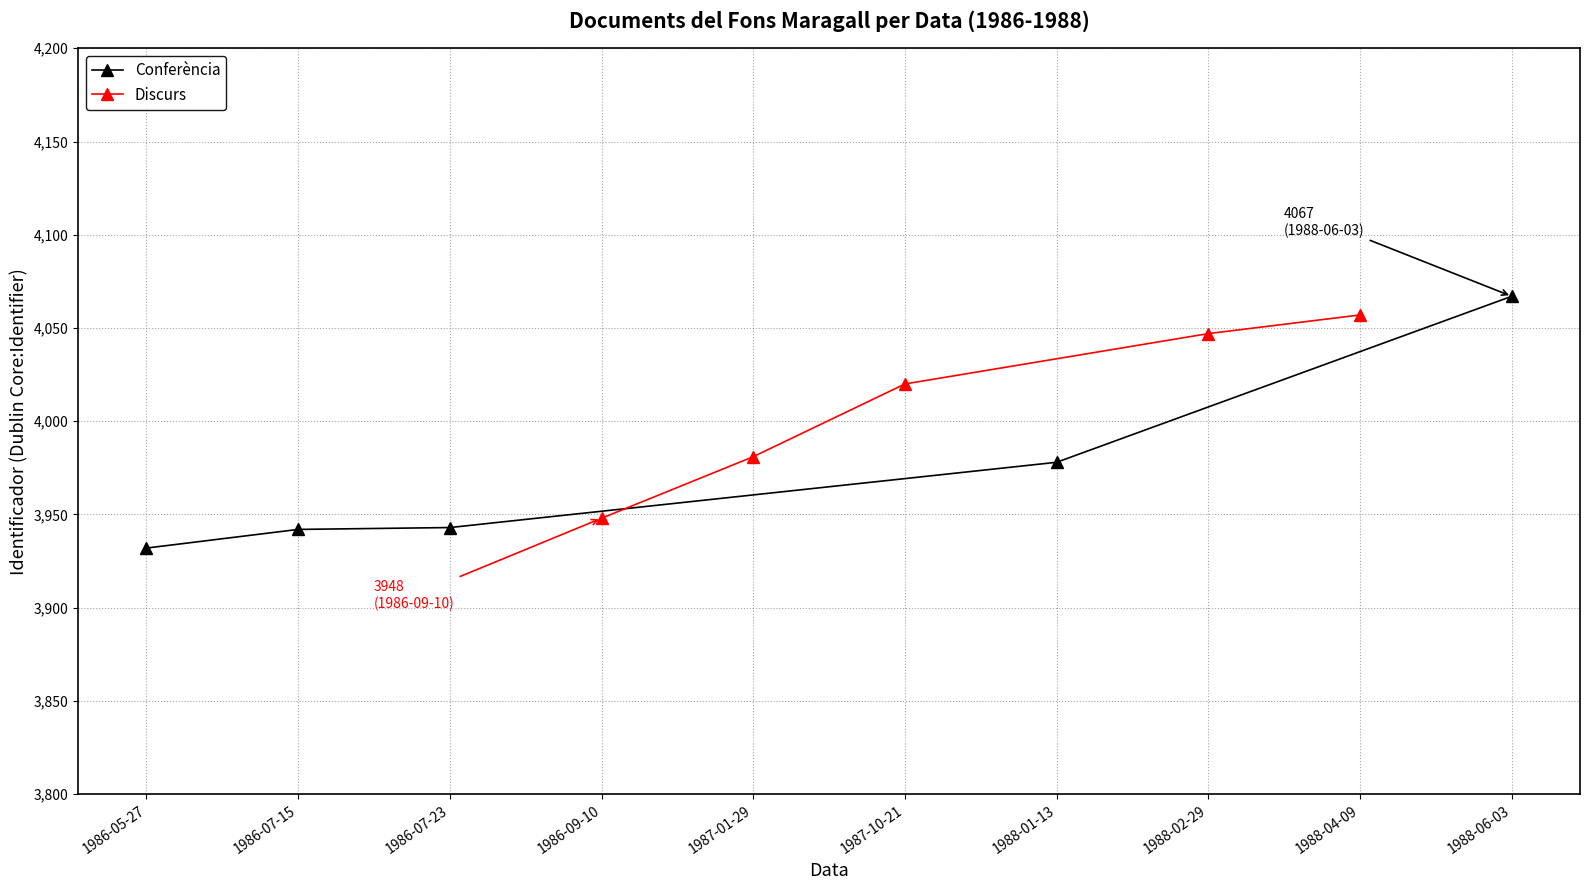

What is the value of the Conferència point at the 4th from the left?

3978